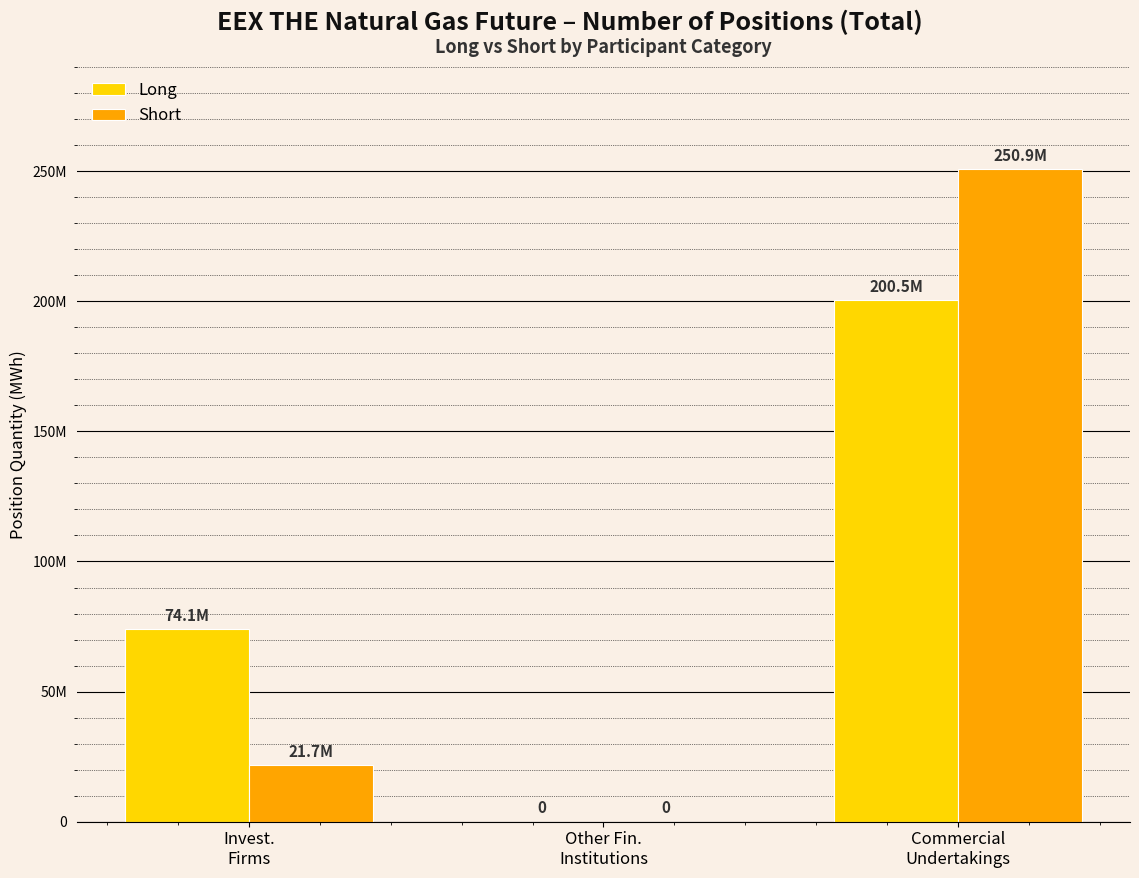

Which series has the largest range (max minus min)?

Short